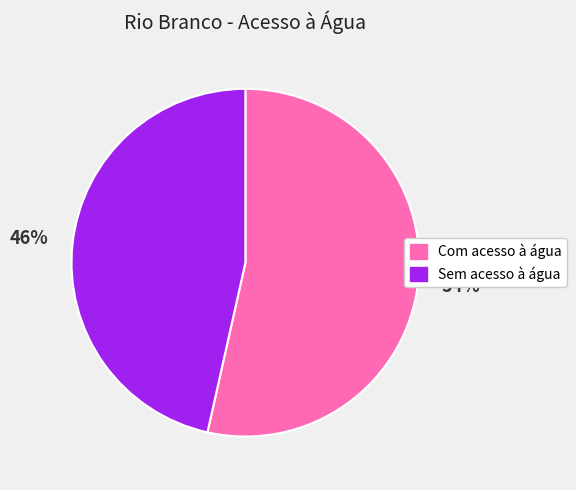

Which slice is the smallest?

Sem acesso à água